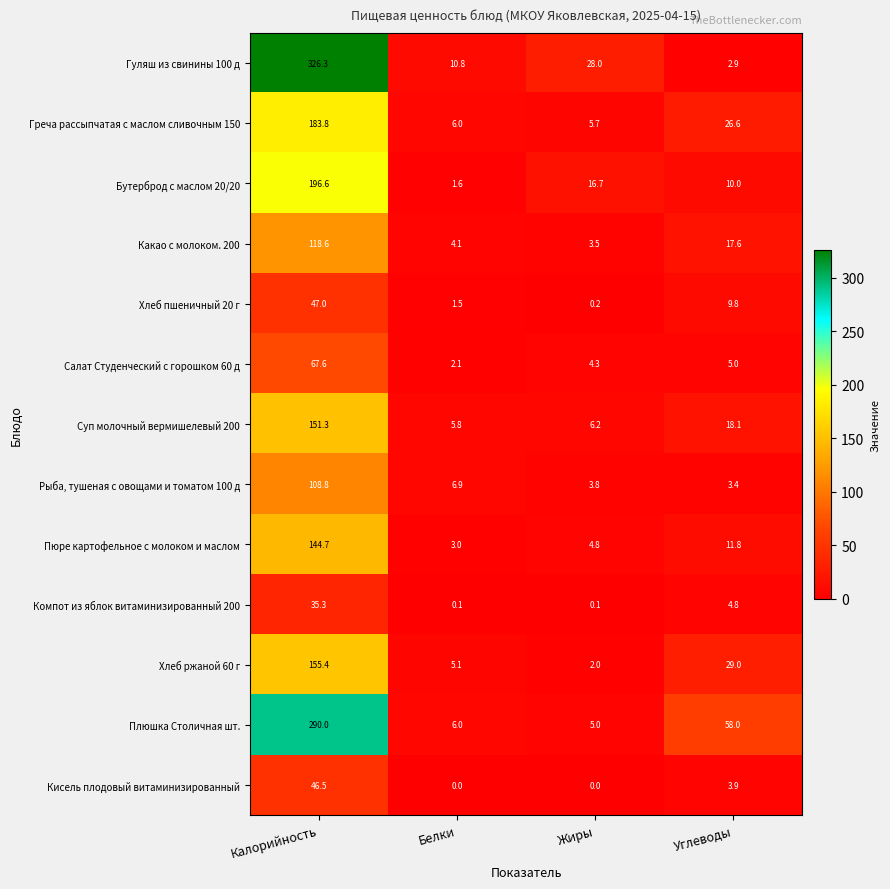

Which label corresponds to the largest value in the chart?

Калорийность